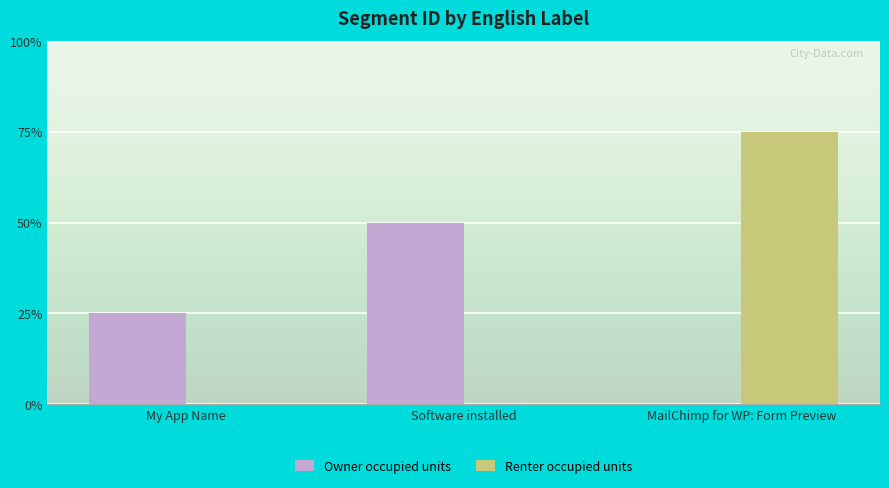

At which label does Renter occupied units reach its peak?

MailChimp for WP: Form Preview